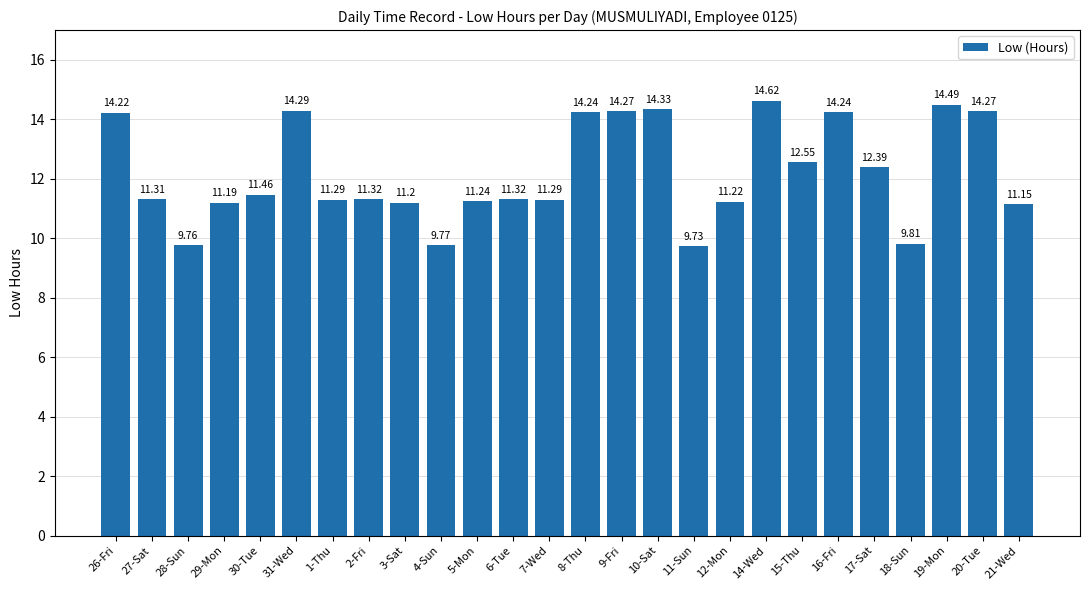

Are the bars horizontal?

No